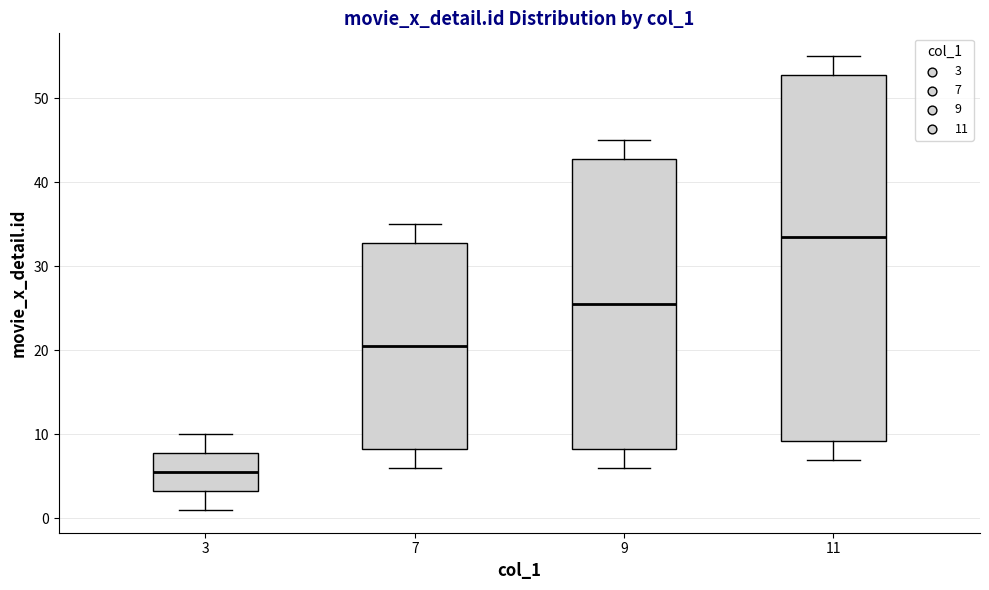

Reading left to right, read every box against the y-axis: the position of its median line, the range the box covers, and the ends of its whiskers. The values are not printed on the chart, so give them approximately, as read against the axis.

3: median 6, box 3 to 8, whiskers 1 to 10
7: median 21, box 8 to 33, whiskers 6 to 35
9: median 26, box 8 to 43, whiskers 6 to 45
11: median 34, box 9 to 53, whiskers 7 to 55